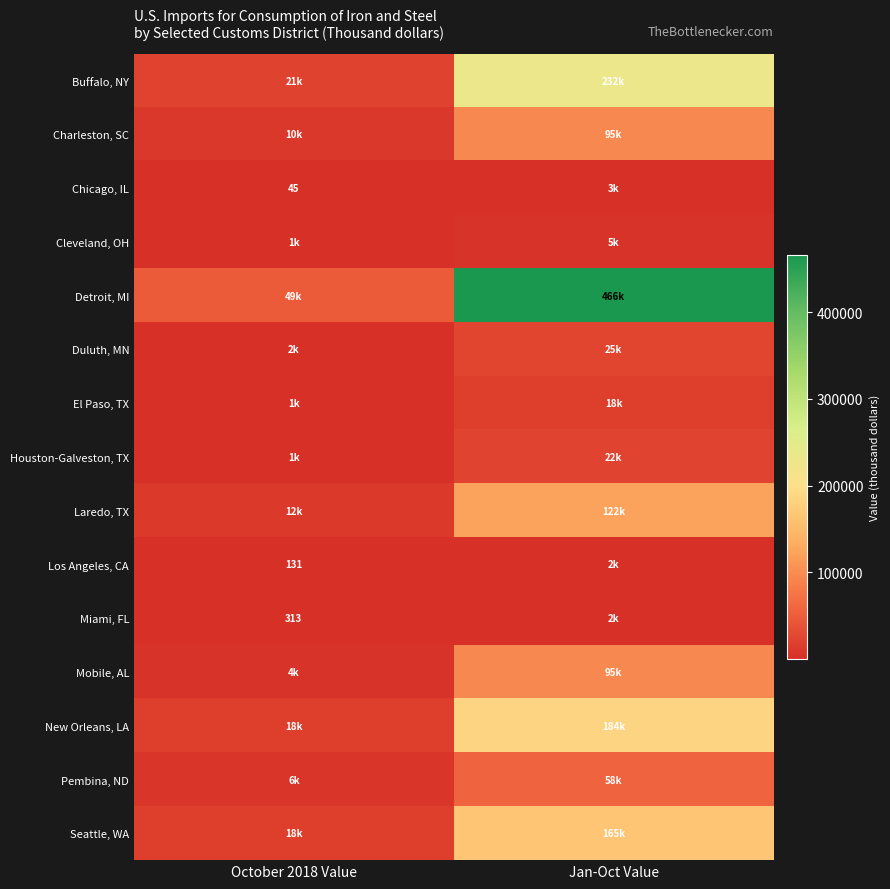

What is the average value of the Charleston, SC series?

52600